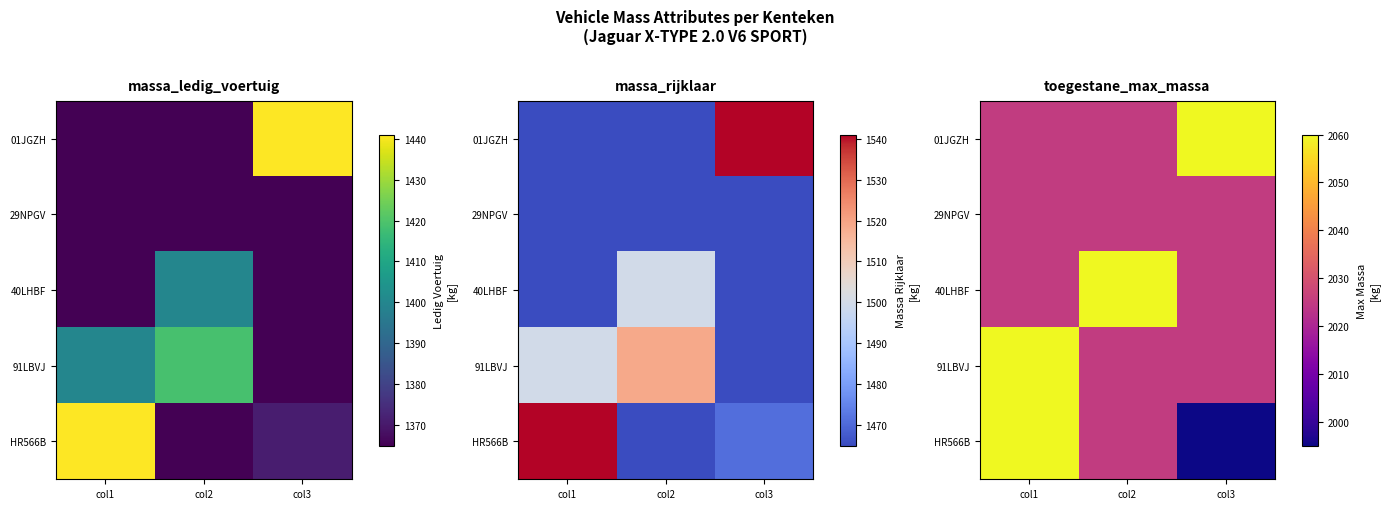

Between col3 and col1, which is larger?

col3